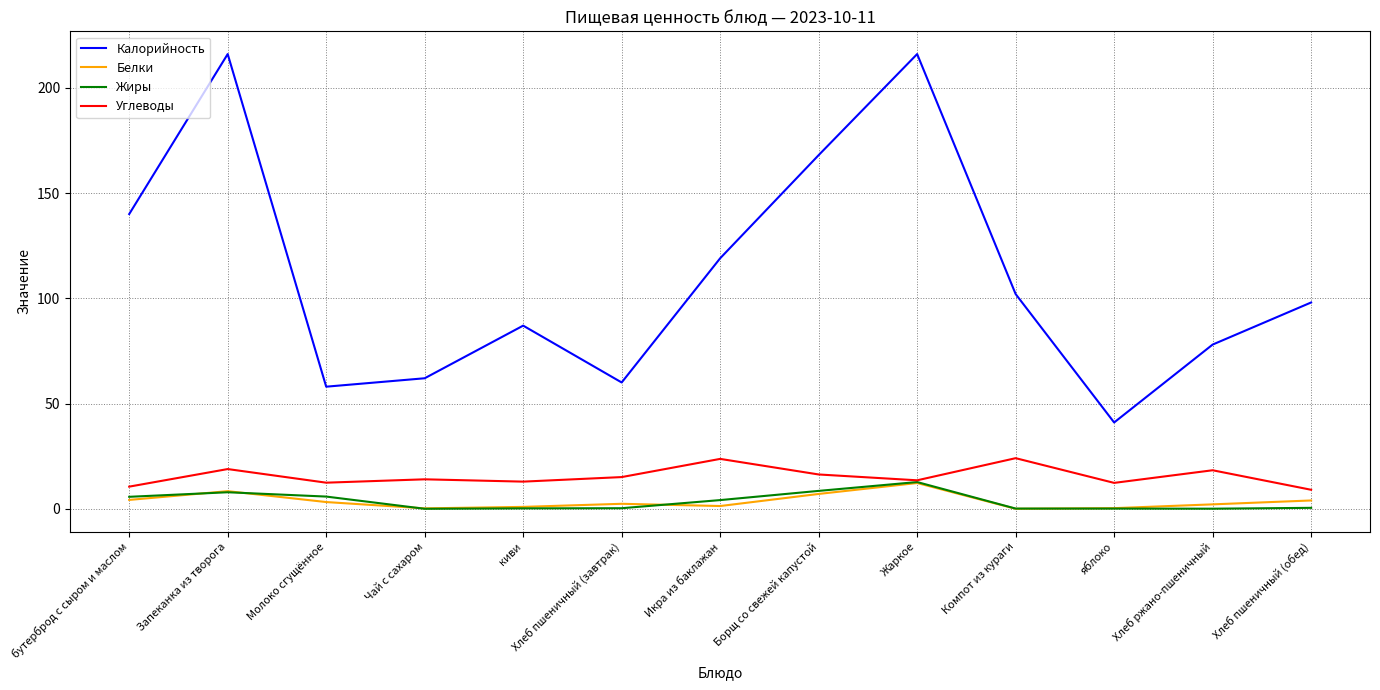

Read the Углеводы value at Хлеб пшеничный (обед).

9.0